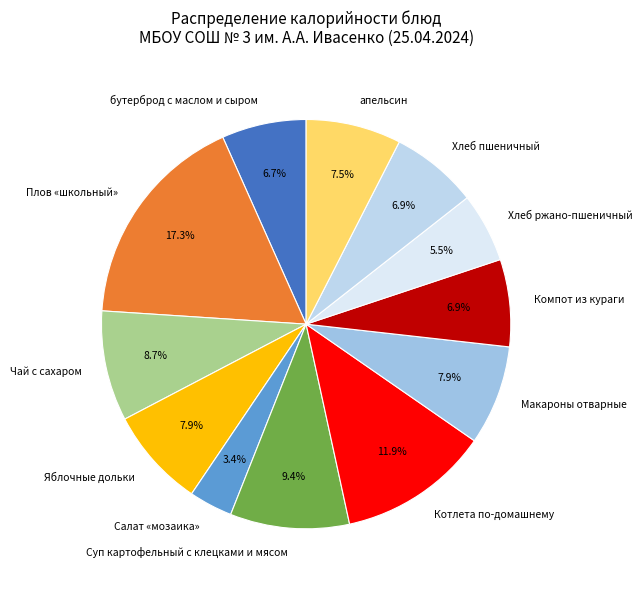

Approximately how many times larger is the value at Чай с сахаром compared to бутерброд с маслом и сыром?

1.3